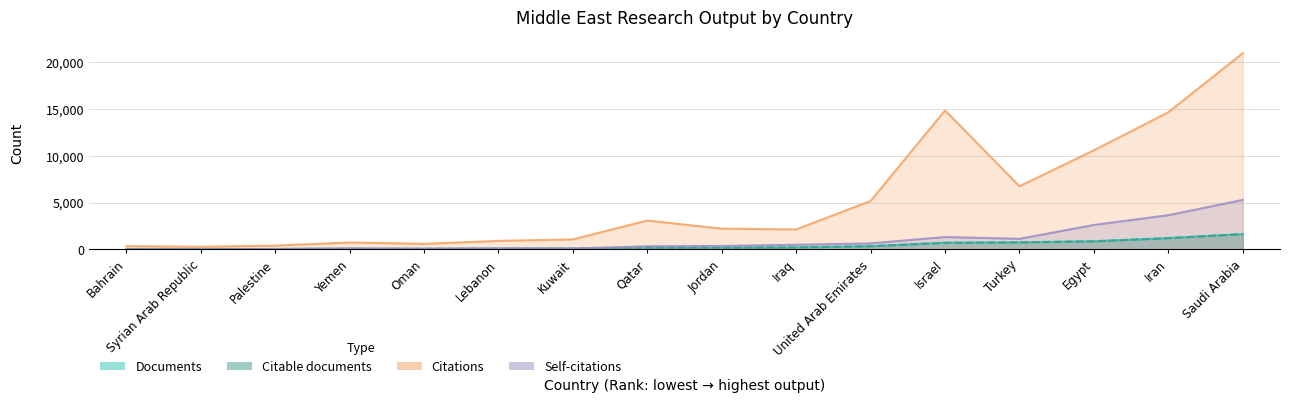

What is the average value of the Citations series?

5294